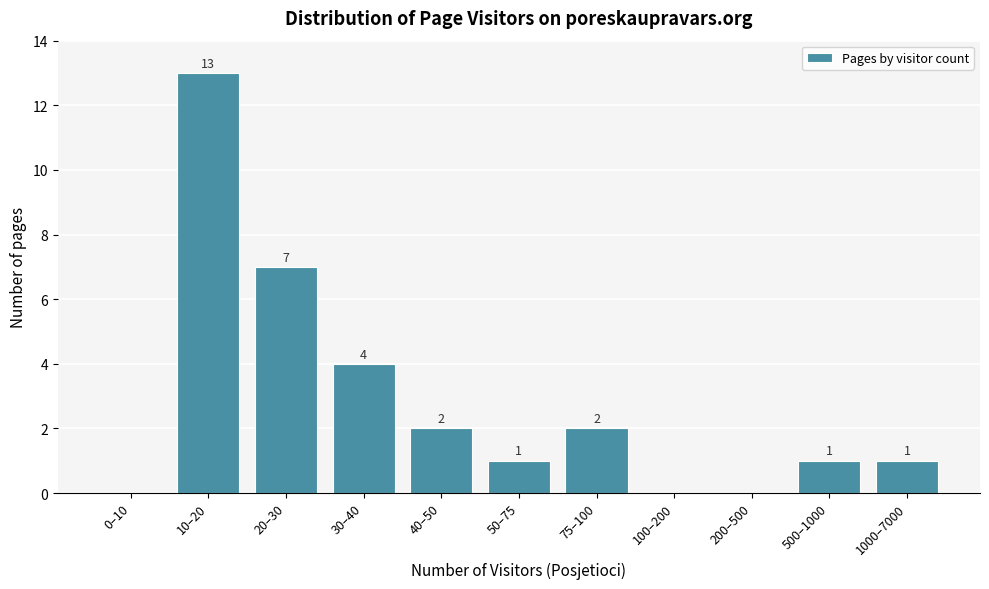

Reading left to right, extract all data points from this chart.

0–10=0	10–20=13	20–30=7	30–40=4	40–50=2	50–75=1	75–100=2	100–200=0	200–500=0	500–1000=1	1000–7000=1